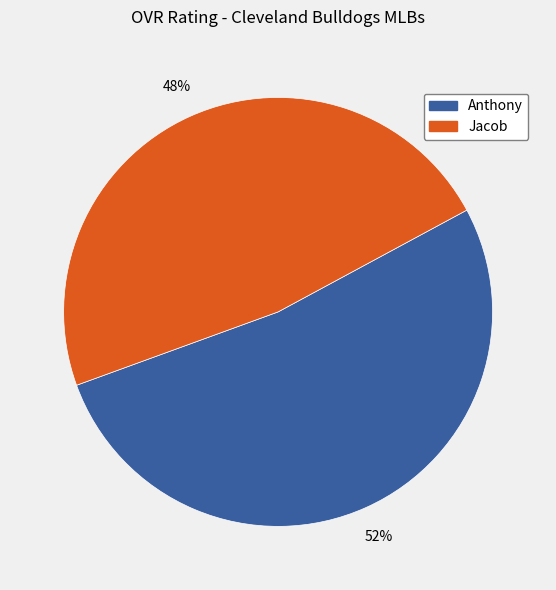

Does any single category account for the majority?

Yes